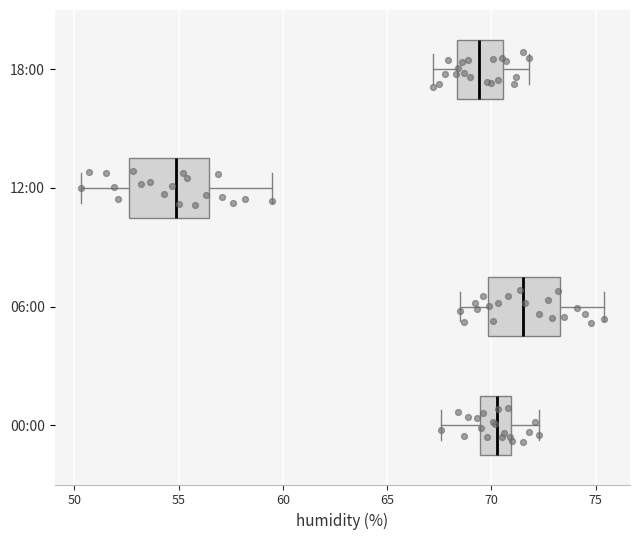

Where is the left edge of the box for 00:00 on the x-axis? The values are not printed on the chart, so give them approximately, as read against the axis.

69.5